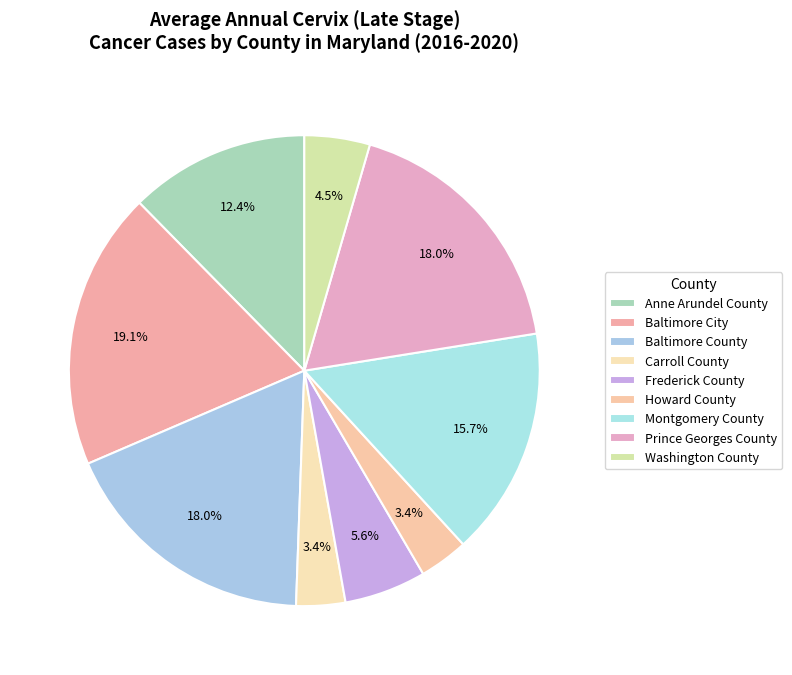

Approximately how many times larger is the value at Frederick County compared to Prince Georges County?

0.3